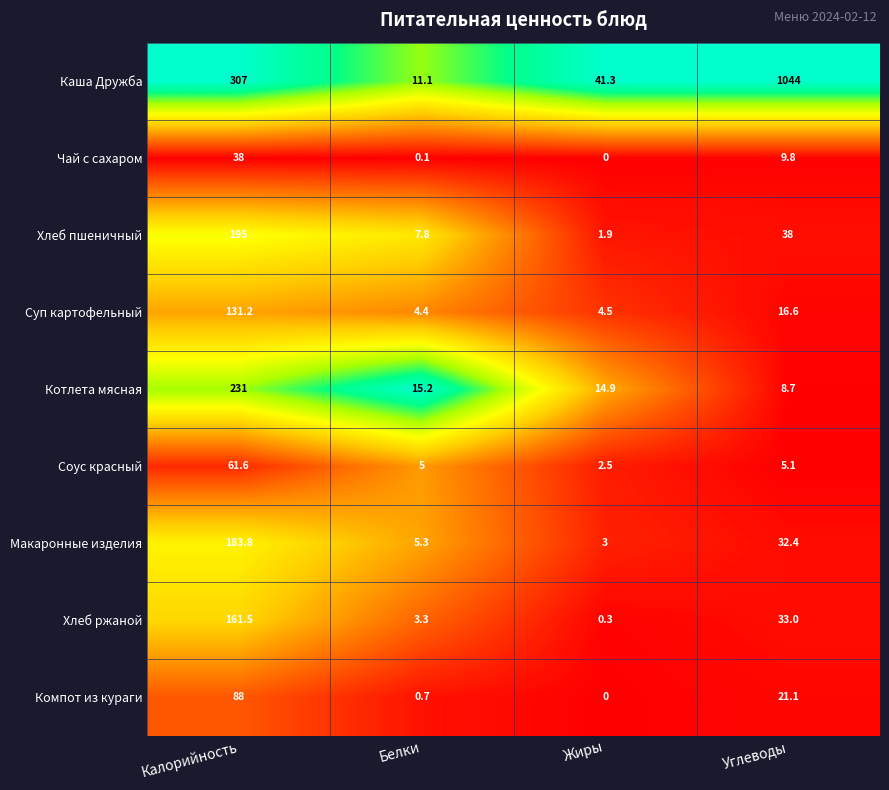

Where is Макаронные изделия nearest to the value 93?

Углеводы